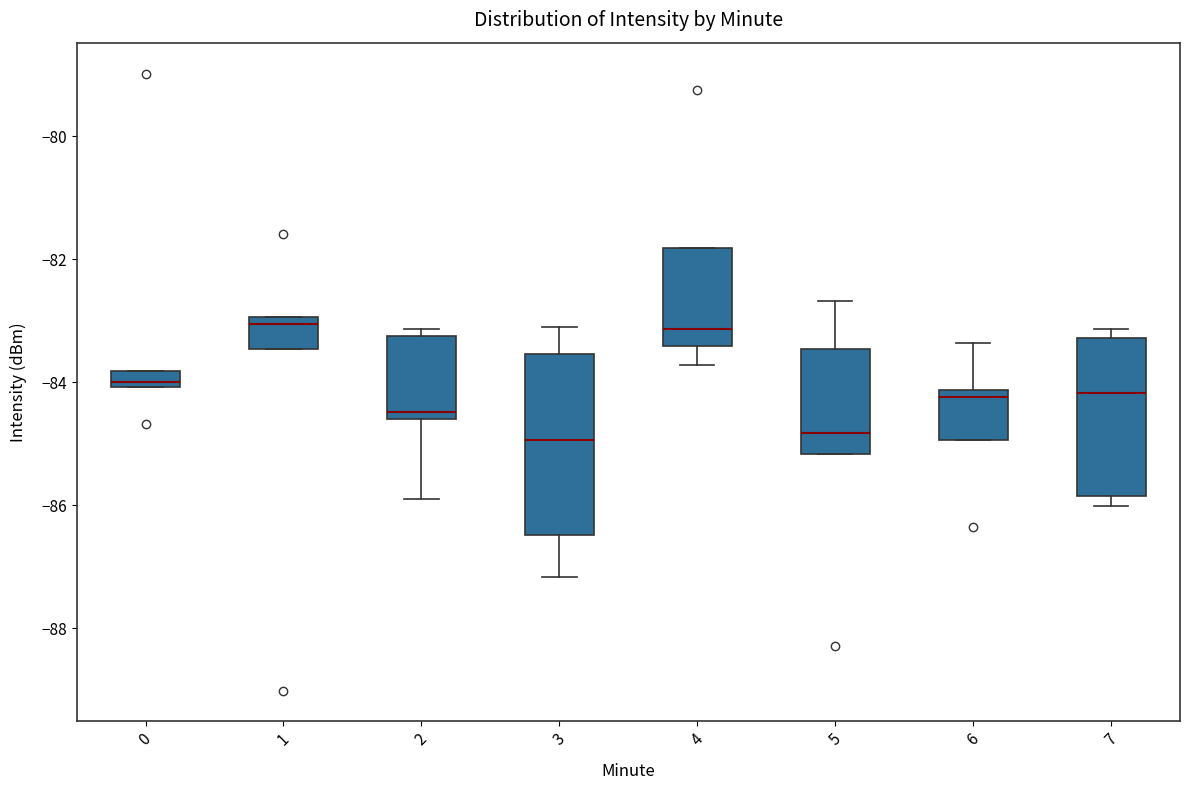

Which box is the tallest, from its lower edge to its upper edge?

3